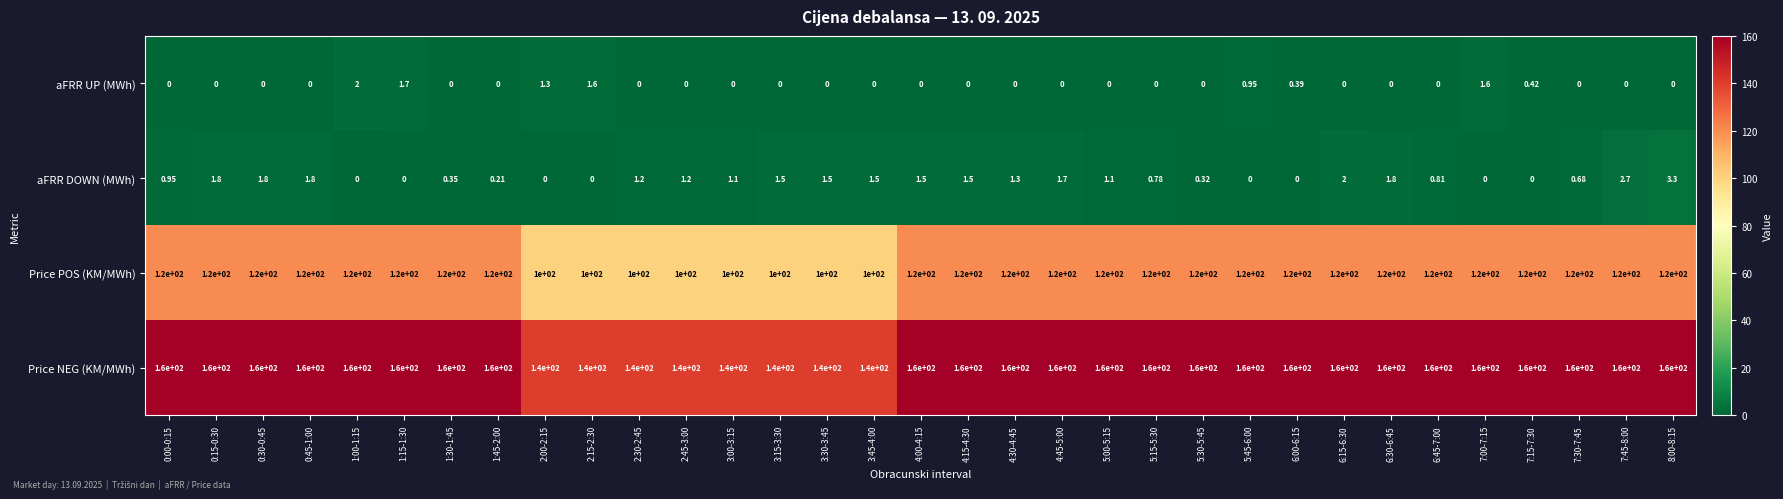

Count the number of categories in the chart.

33